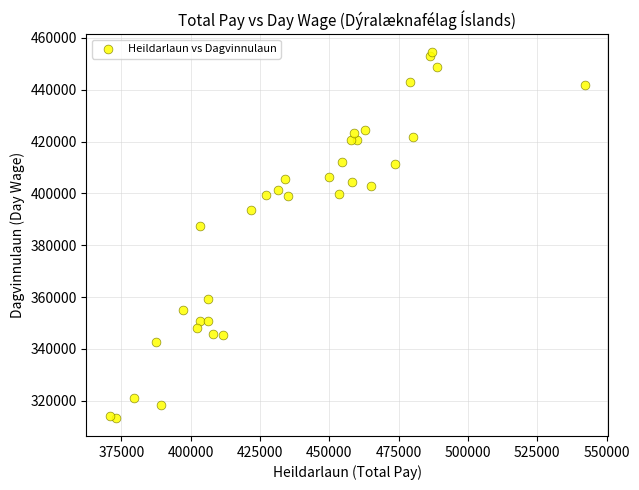

What Y value in the scatter plot is closest to 383943?

387280